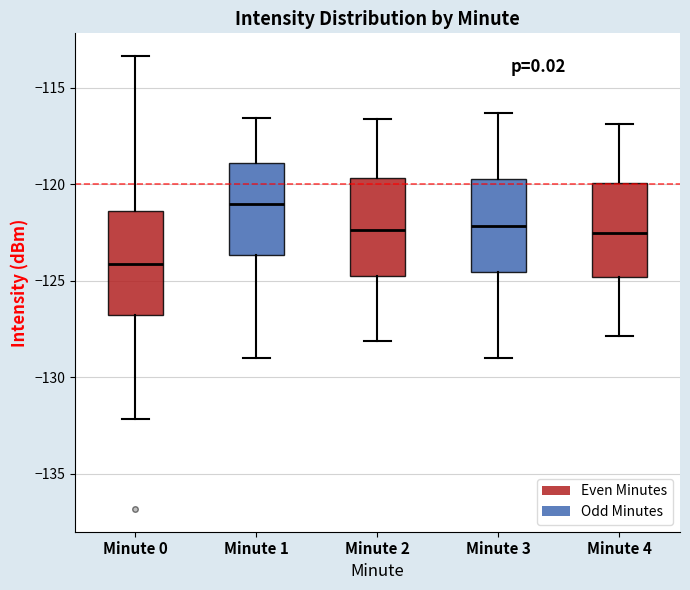

Reading left to right, read every box against the y-axis: the position of its median line, the range the box covers, and the ends of its whiskers. The values are not printed on the chart, so give them approximately, as read against the axis.

Minute 0: median -124.0, box -127.0 to -121.5, whiskers -132.0 to -113.5
Minute 1: median -121.0, box -123.5 to -119.0, whiskers -129.0 to -116.5
Minute 2: median -122.5, box -125.0 to -119.5, whiskers -128.0 to -116.5
Minute 3: median -122.0, box -124.5 to -119.5, whiskers -129.0 to -116.5
Minute 4: median -122.5, box -125.0 to -120.0, whiskers -128.0 to -117.0